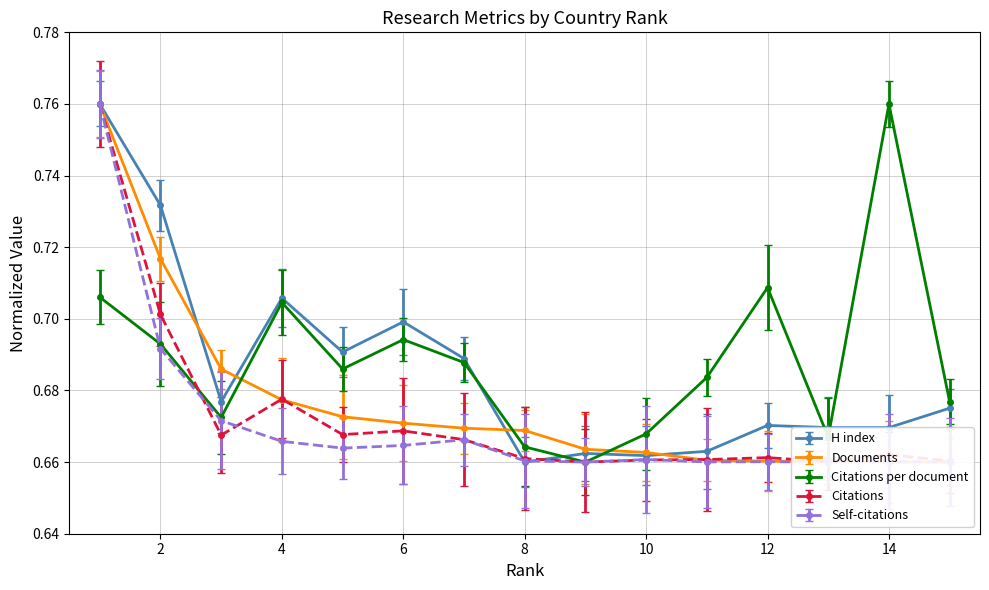

Reading left to right, transcribe all the data shown in this chart.

Citations per document: 1=0.7	2=0.7	3=0.7	4=0.7	5=0.7	6=0.7	7=0.7	8=0.7	9=0.7	10=0.7	11=0.7	12=0.7	13=0.7	14=0.8	15=0.7
H index: 1=0.8	2=0.7	3=0.7	4=0.7	5=0.7	6=0.7	7=0.7	8=0.7	9=0.7	10=0.7	11=0.7	12=0.7	13=0.7	14=0.7	15=0.7
Documents (scaled): 1=0.8	2=0.7	3=0.7	4=0.7	5=0.7	6=0.7	7=0.7	8=0.7	9=0.7	10=0.7	11=0.7	12=0.7	13=0.7	14=0.7	15=0.7
Citations (scaled): 1=0.8	2=0.7	3=0.7	4=0.7	5=0.7	6=0.7	7=0.7	8=0.7	9=0.7	10=0.7	11=0.7	12=0.7	13=0.7	14=0.7	15=0.7
Self-citations (scaled): 1=0.8	2=0.7	3=0.7	4=0.7	5=0.7	6=0.7	7=0.7	8=0.7	9=0.7	10=0.7	11=0.7	12=0.7	13=0.7	14=0.7	15=0.7